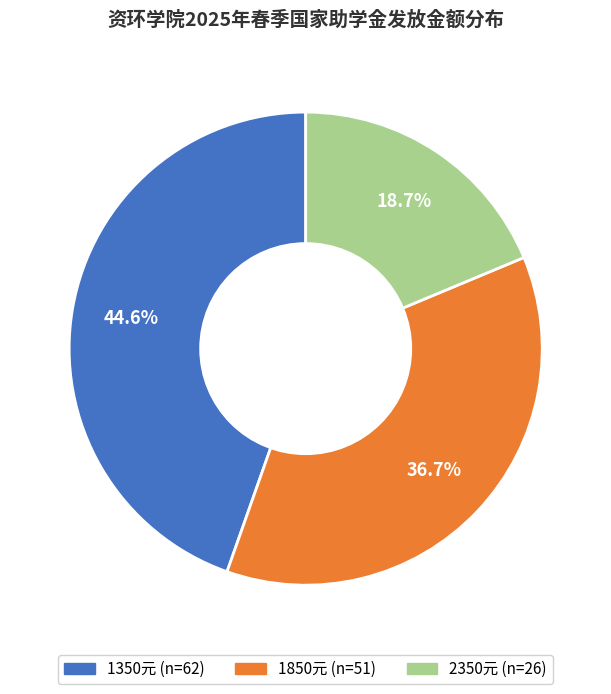

Is there a majority slice in this chart?

No